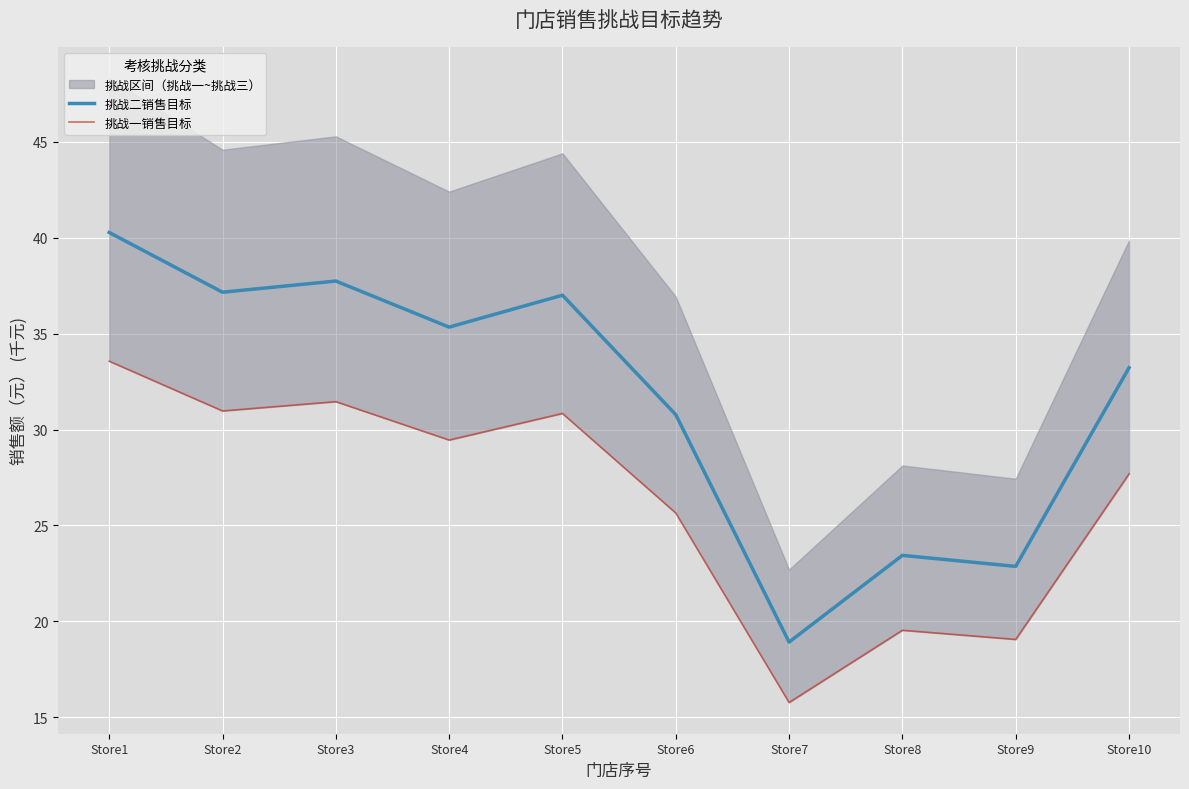

What is the average value of the 挑战二销售目标 series?

31.7